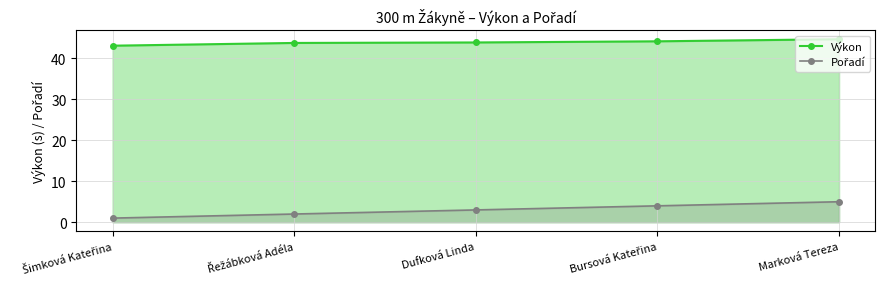

The Pořadí series shows 5.0 at Marková Tereza. True or false?

True